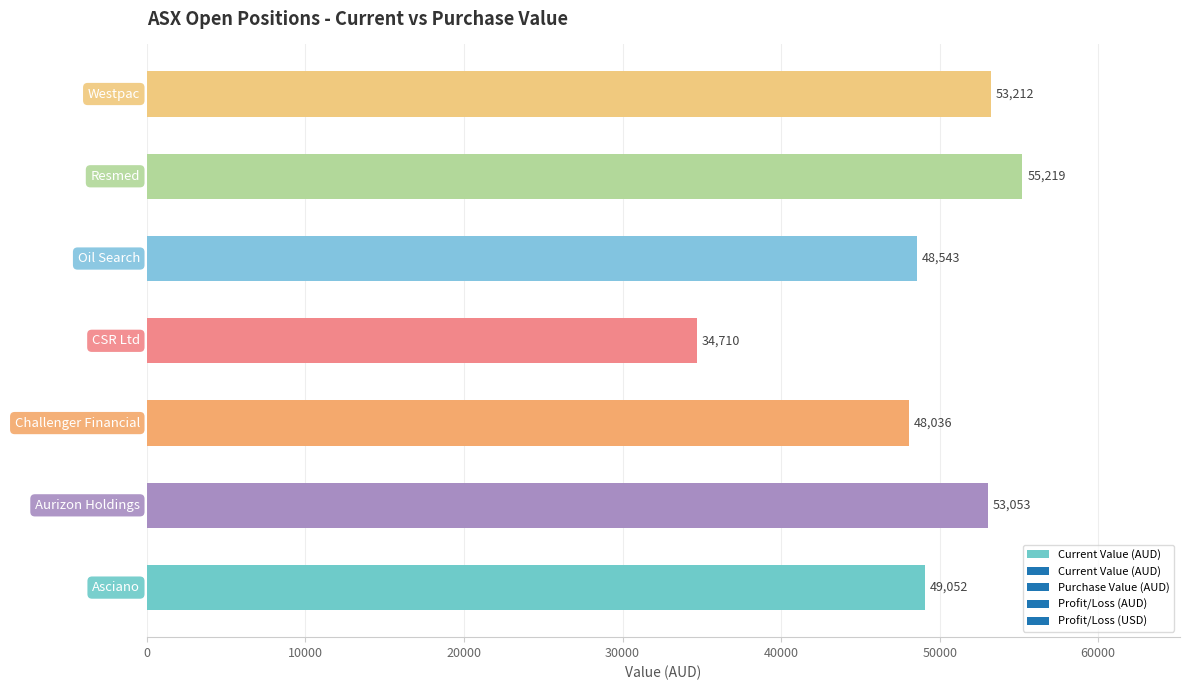

Between Oil Search and Aurizon Holdings, which is larger?

Aurizon Holdings